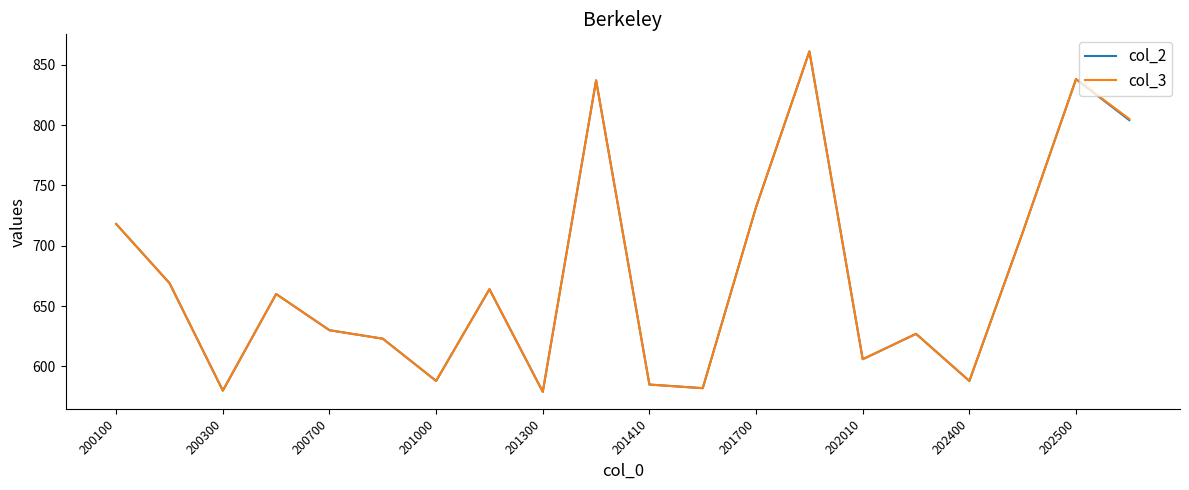

What is the maximum value for col_3?

861